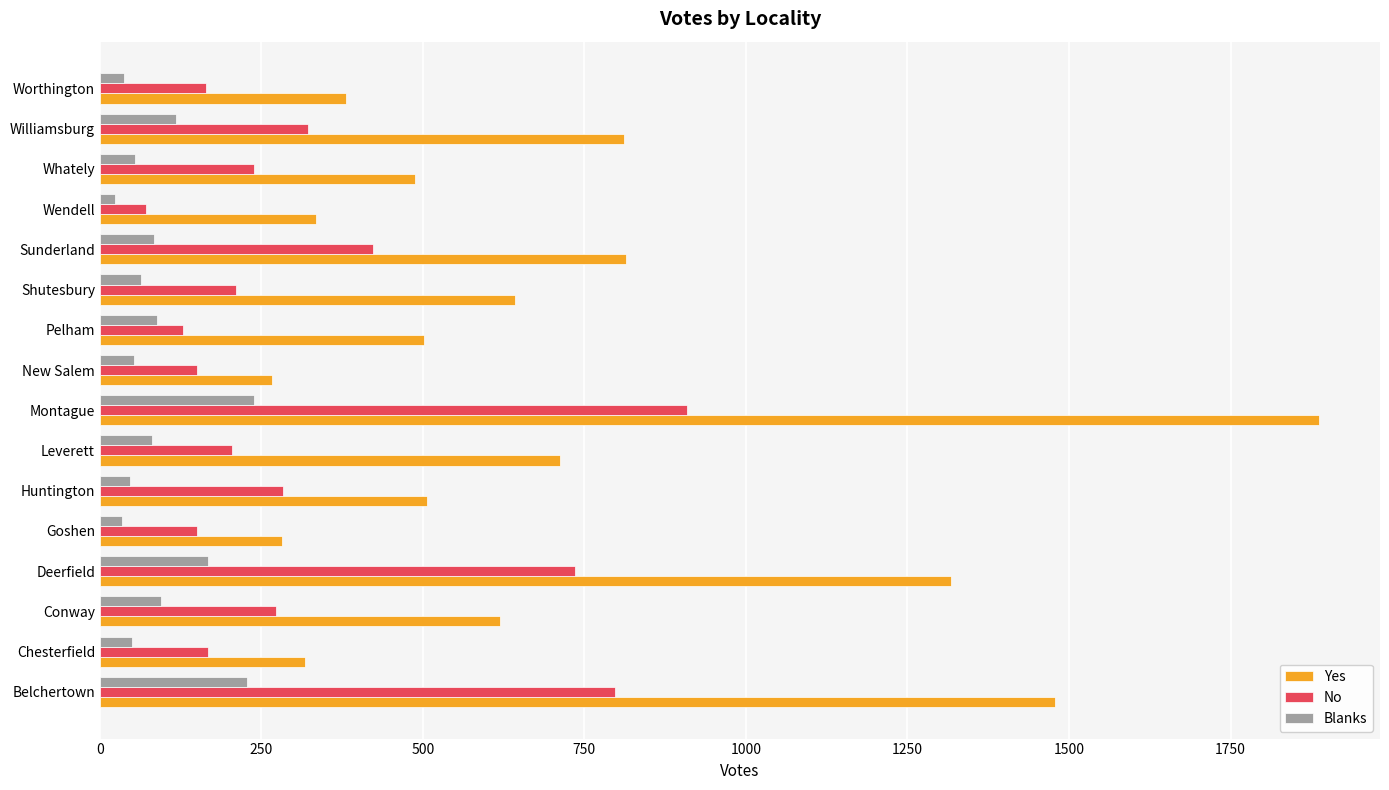

What is the difference between the maximum and minimum values in the Blanks series?

215